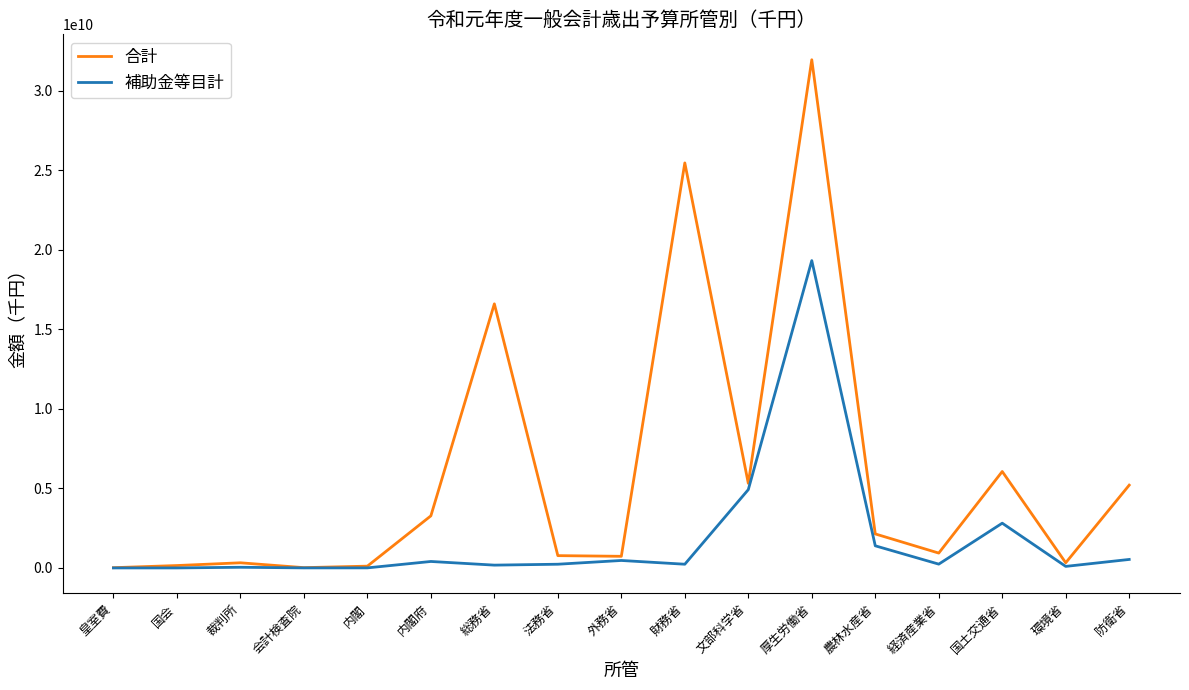

List the series in order of their overall mean, highest first.

合計, 補助金等目計